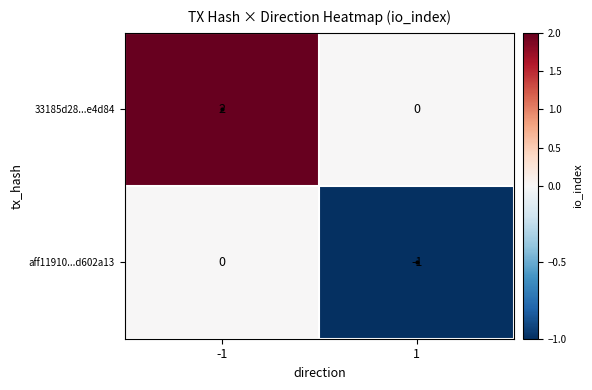

How many values in the aff11910...d602a13 series are below 0?

1